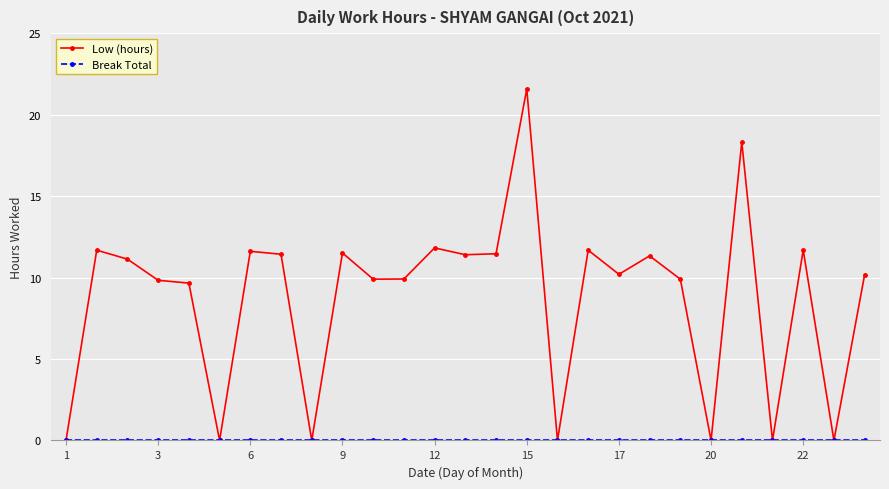

Which series has the widest spread of values?

Low (hours)